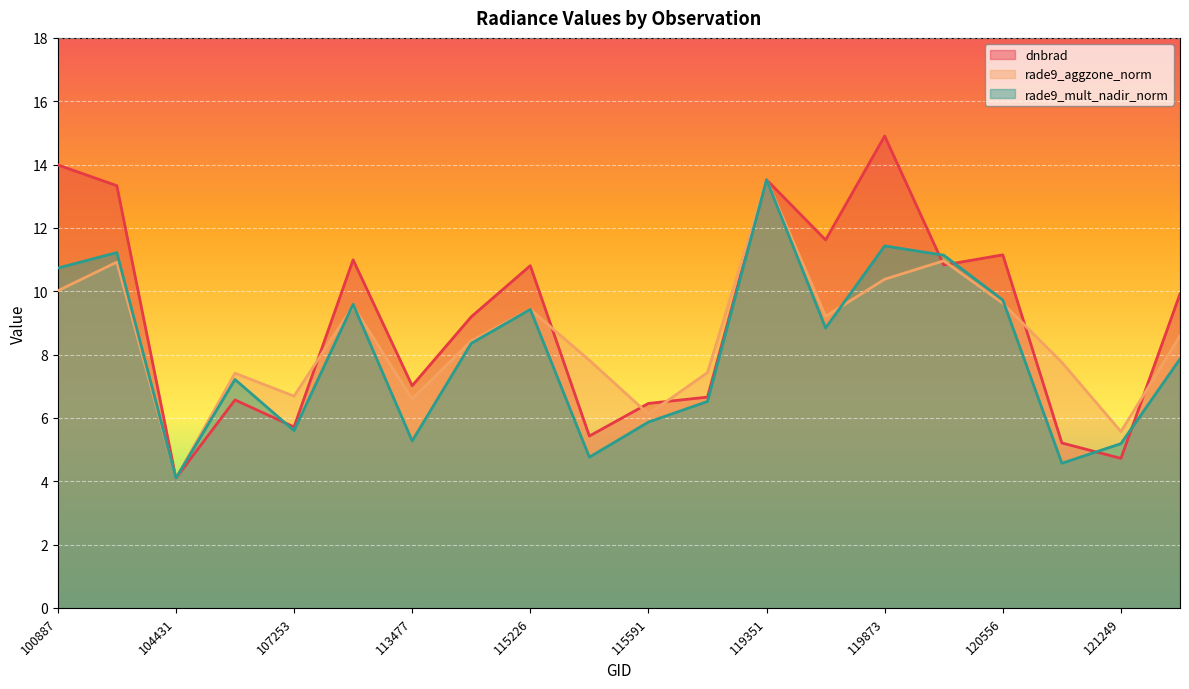

Where do dnbrad and rade9_aggzone_norm first cross each other?

107253 and 109184